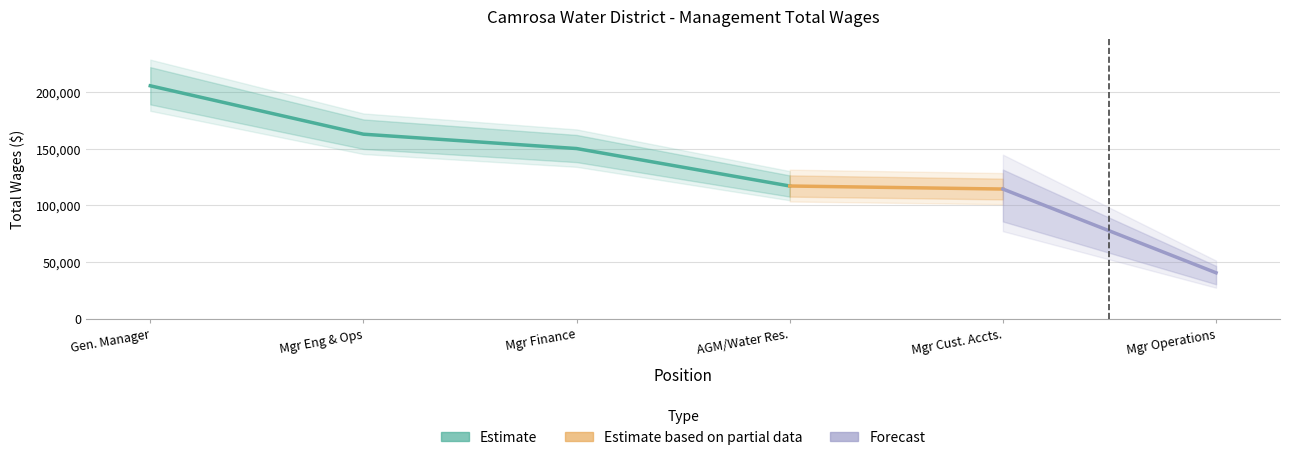

Which label corresponds to the smallest value in the chart?

Manager Of Operations